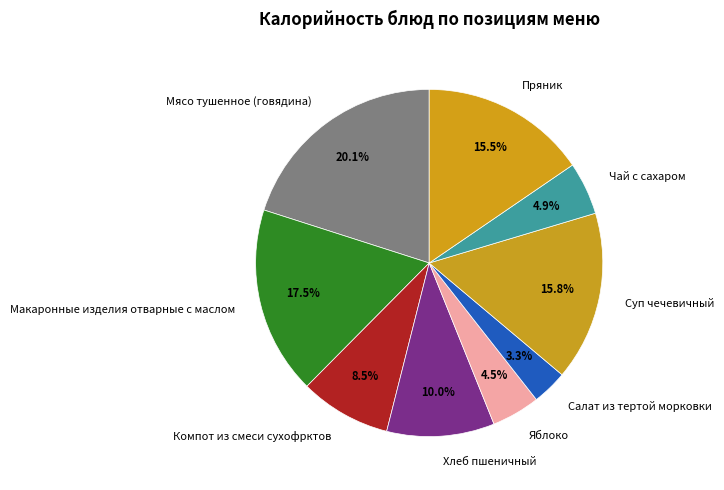

What is the ratio of the value at Компот из смеси сухофрктов to the value at Суп чечевичный?

0.5